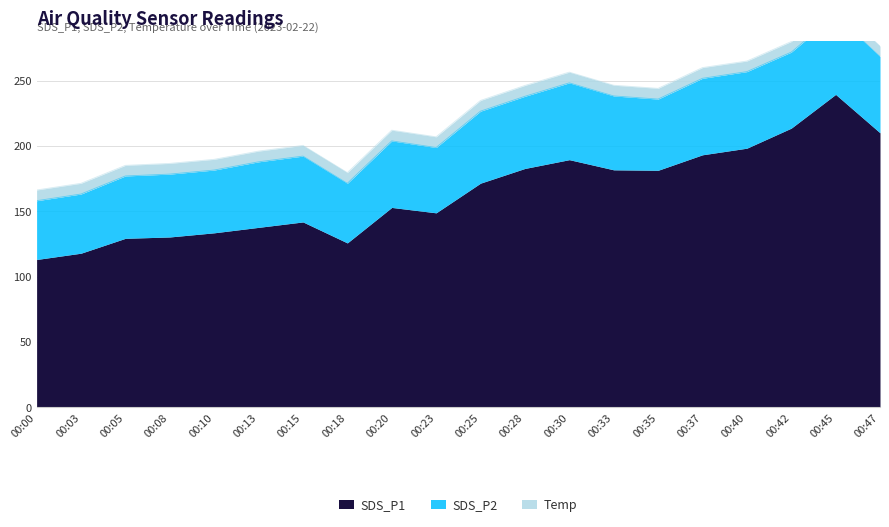

What is the sum of all SDS_P1 values?

3291.9